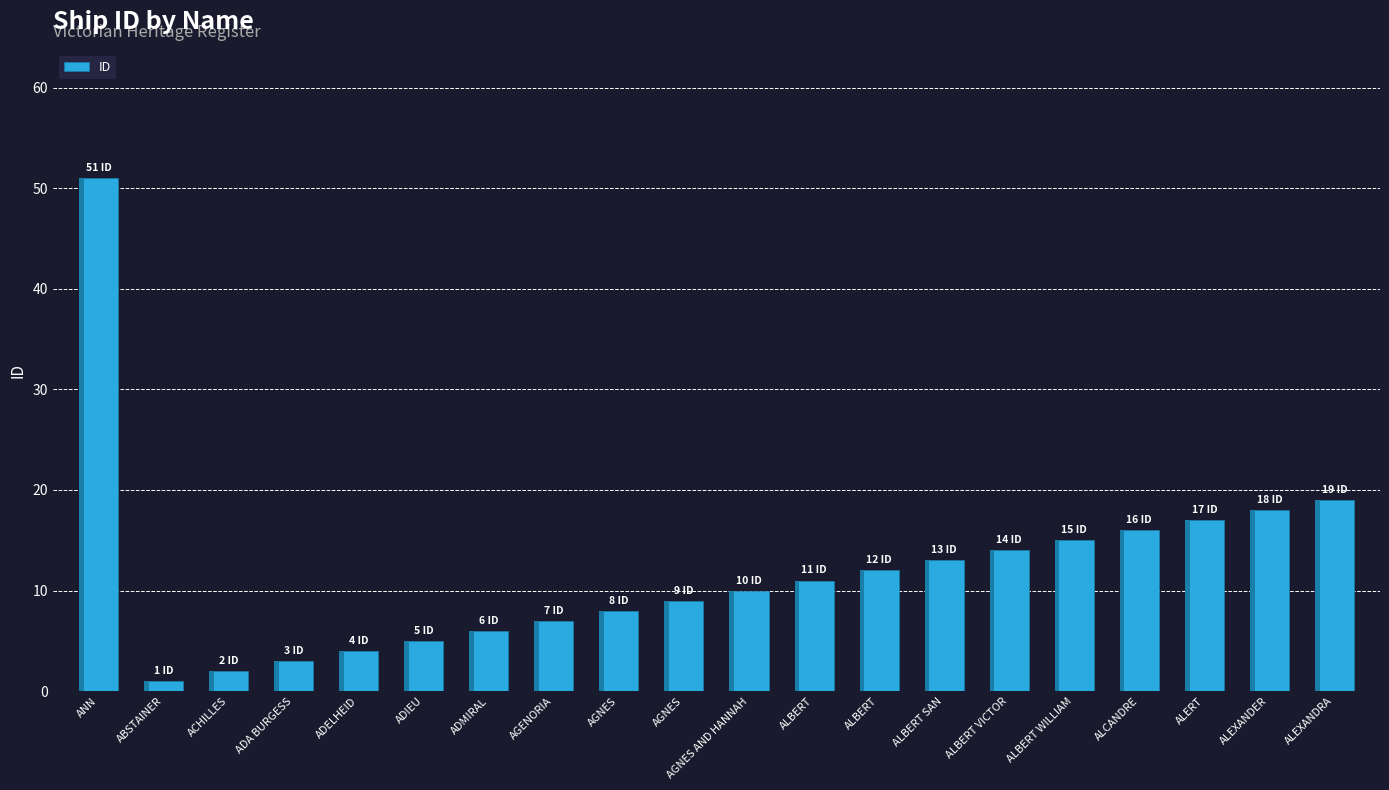

Count the number of values greater than 11.

9